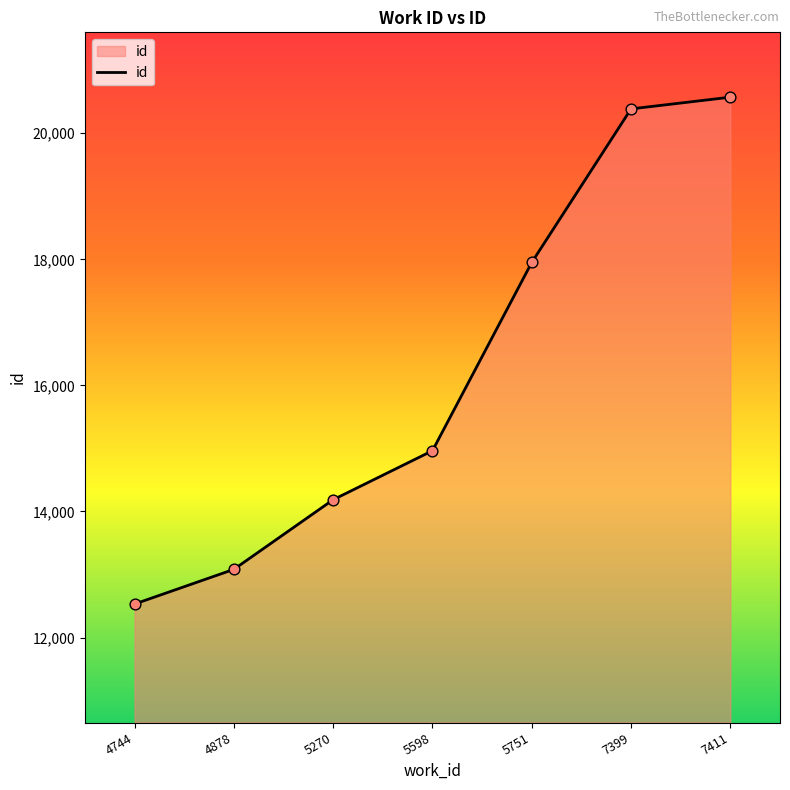

What is the change in value from 4744 to 4878?

+550